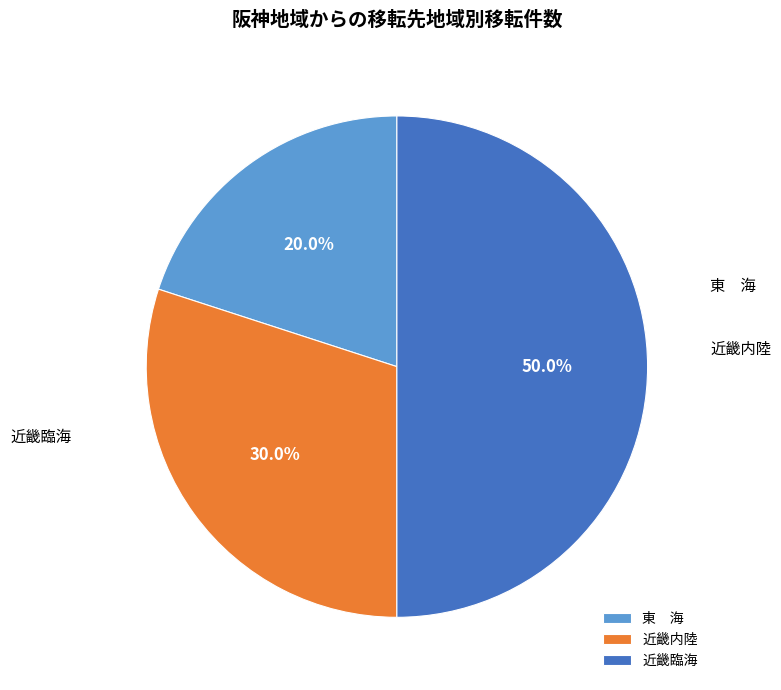

Count the number of slices in the pie.

3